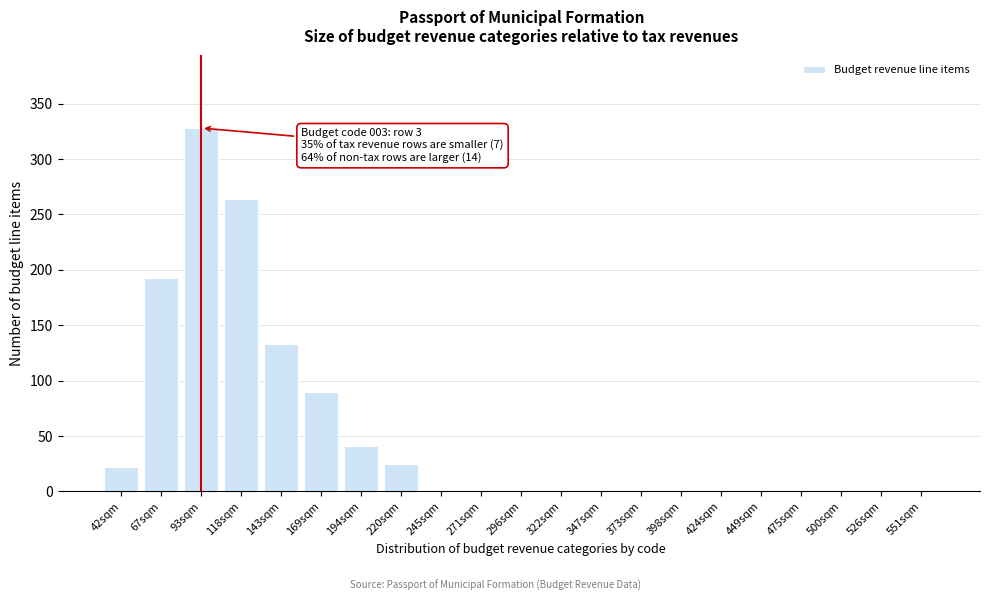

Reading right to left, list all the values displayed in this chart.

551sqm=0	526sqm=0	500sqm=0	475sqm=0	449sqm=0	424sqm=0	398sqm=0	373sqm=0	347sqm=0	322sqm=0	296sqm=0	271sqm=0	245sqm=0	220sqm=25	194sqm=41	169sqm=90	143sqm=133	118sqm=264	93sqm=328	67sqm=193	42sqm=22